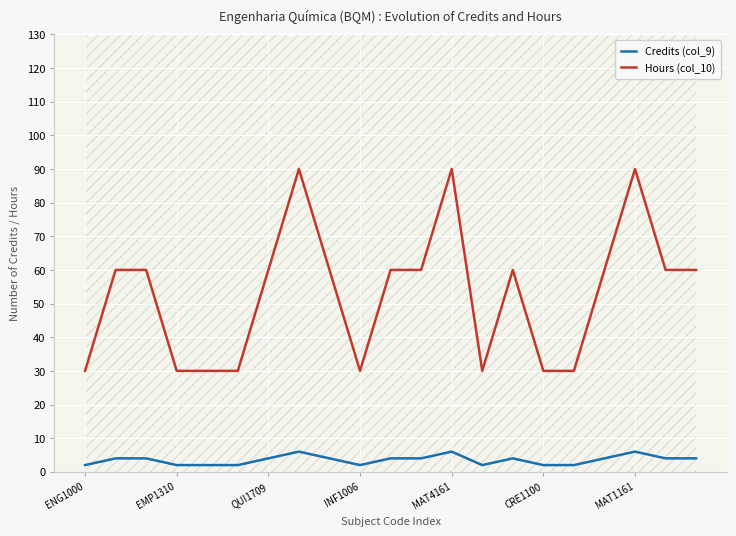

How many series are shown in this chart?

2